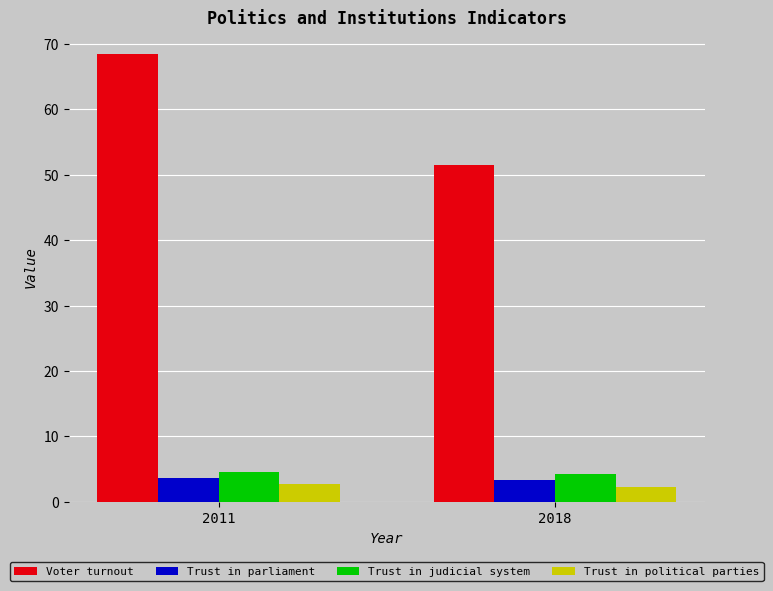

Is the value of Trust in parliament at 2018 greater than the value of Voter turnout at 2018?

No